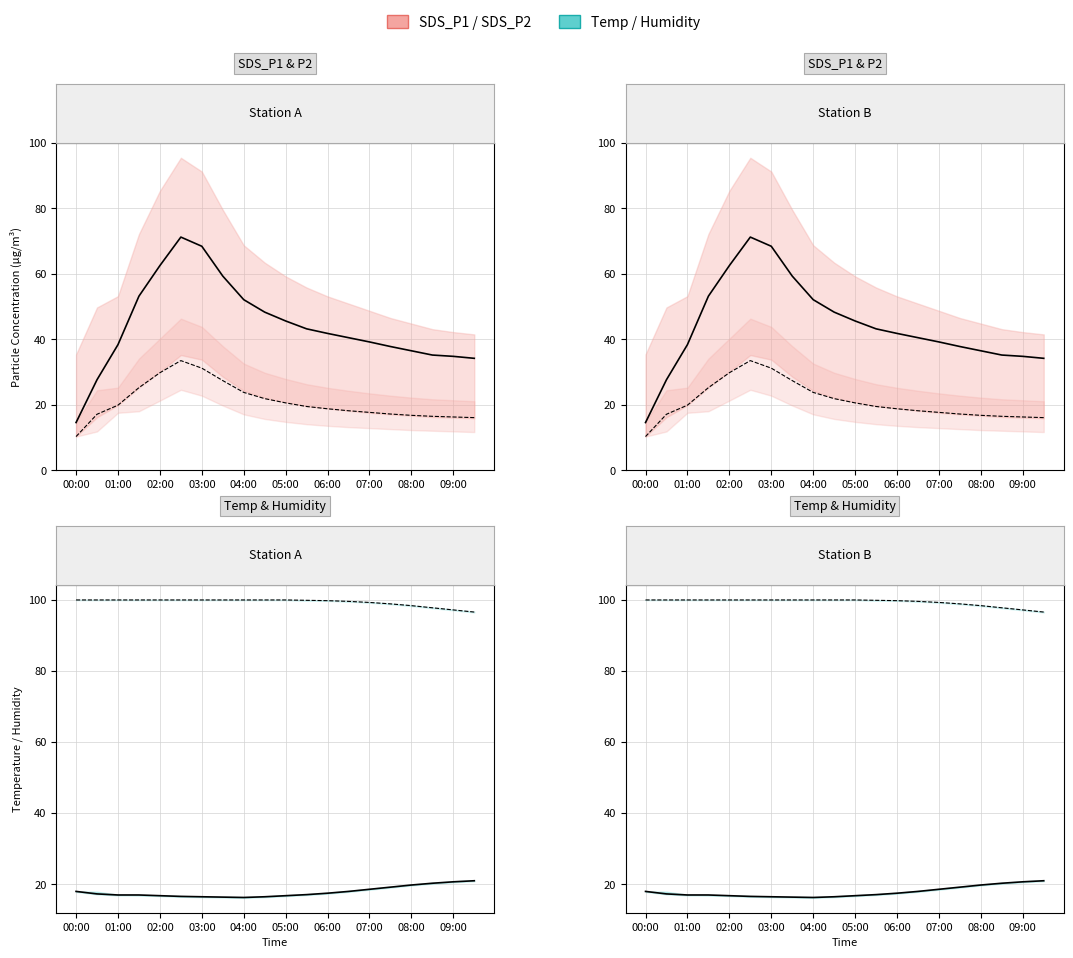

What is the smallest value displayed?

10.3